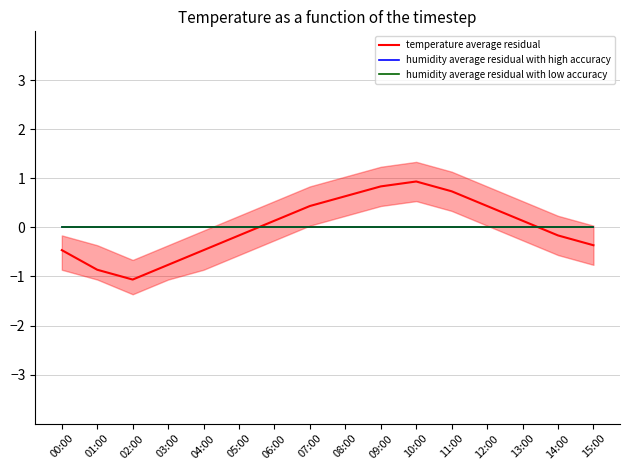

Is this an area chart (filled region under the line)?

No